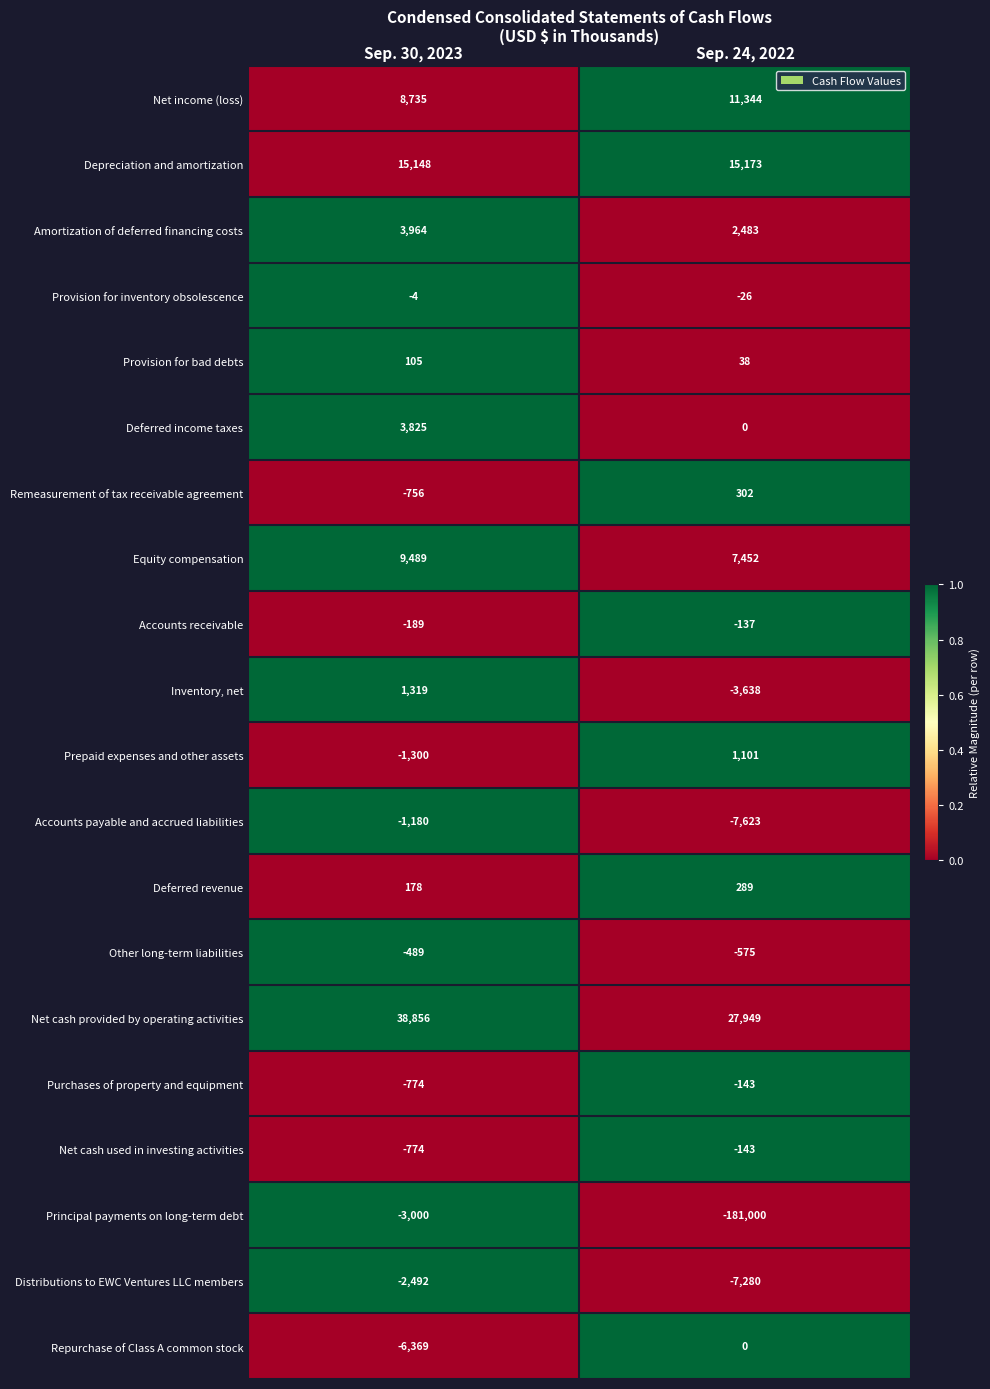

At which label does Deferred revenue reach its minimum?

Sep. 30, 2023